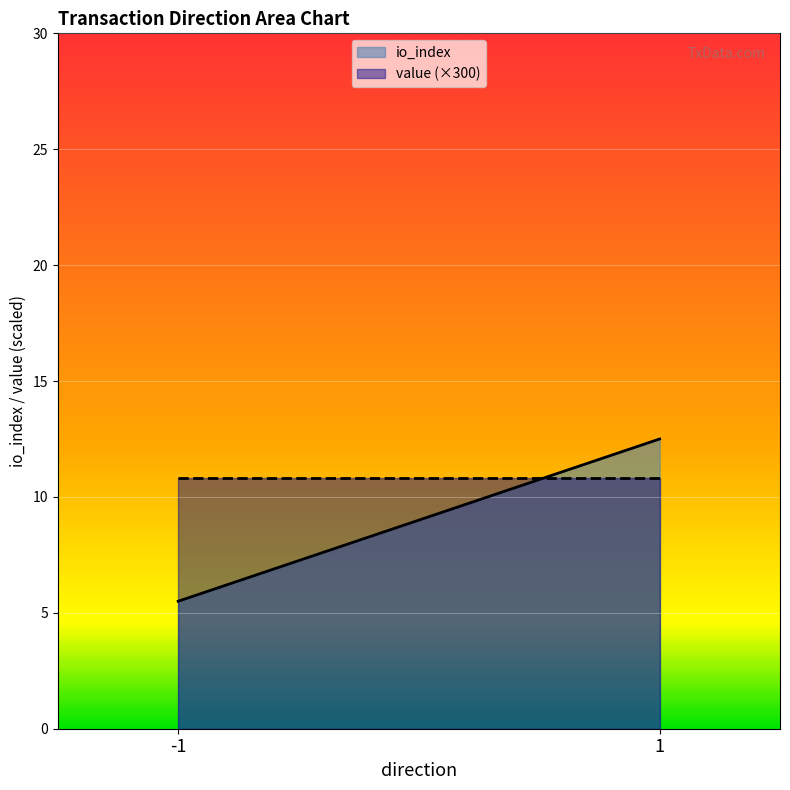

List the series in order of their overall mean, lowest first.

io_index, value (×300)